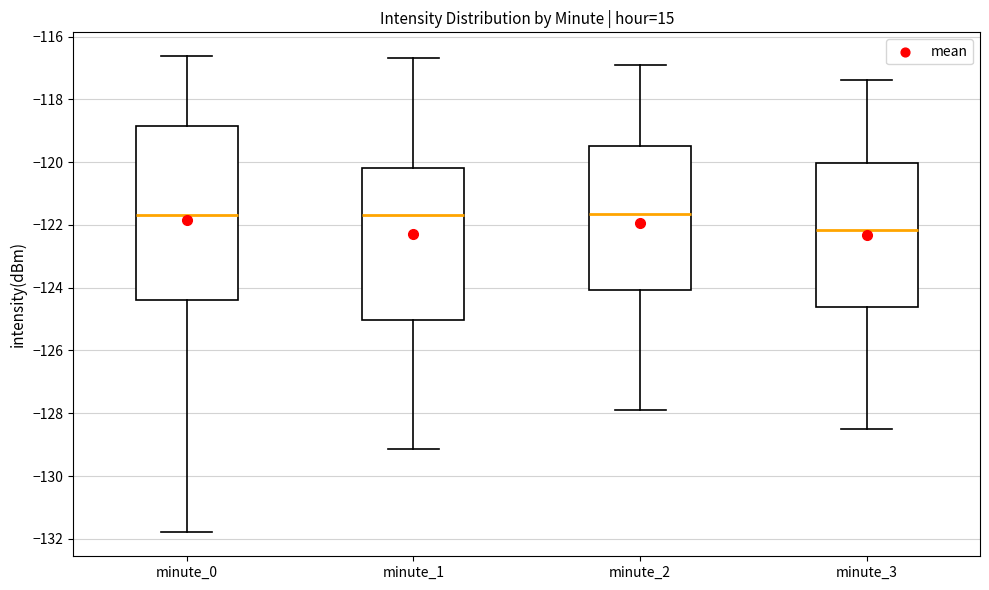

Comparing the boxes themselves (not the whiskers), which one is the tallest?

minute_0